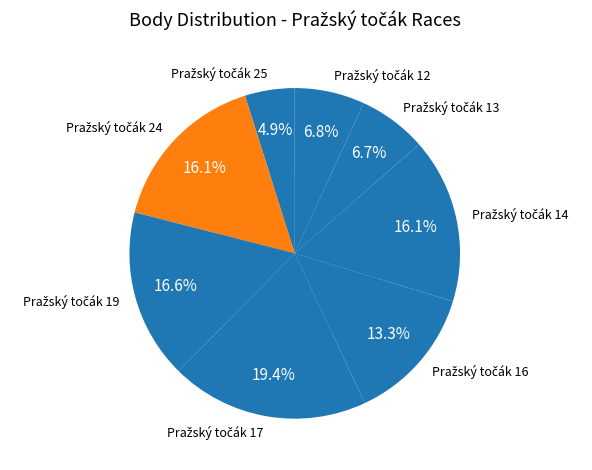

Combined, do Pražský točák 13 and Pražský točák 16 account for over 50%?

No